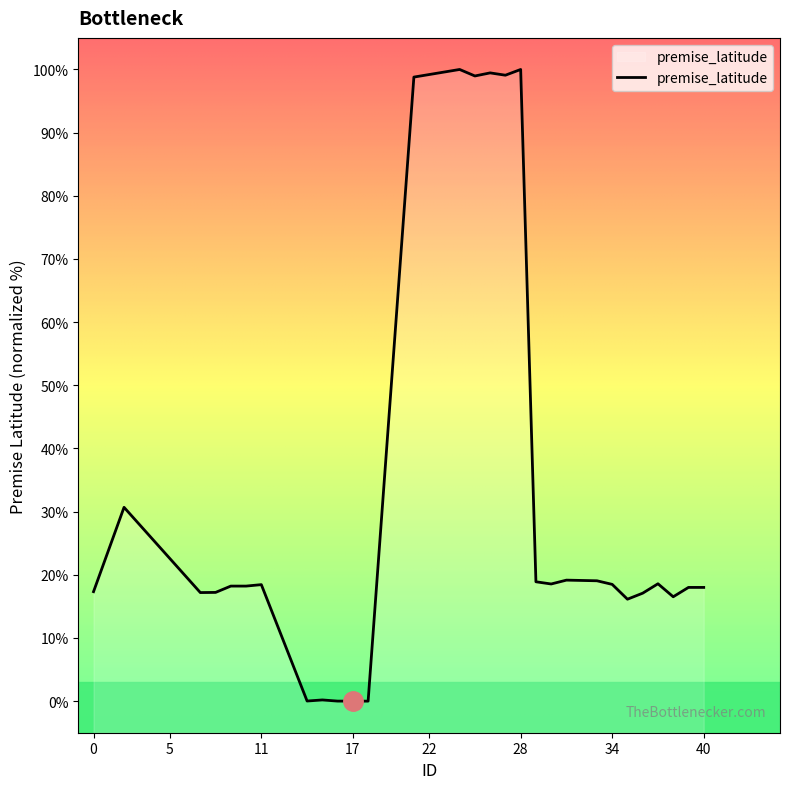

What is the difference between the maximum and minimum values?

100.0